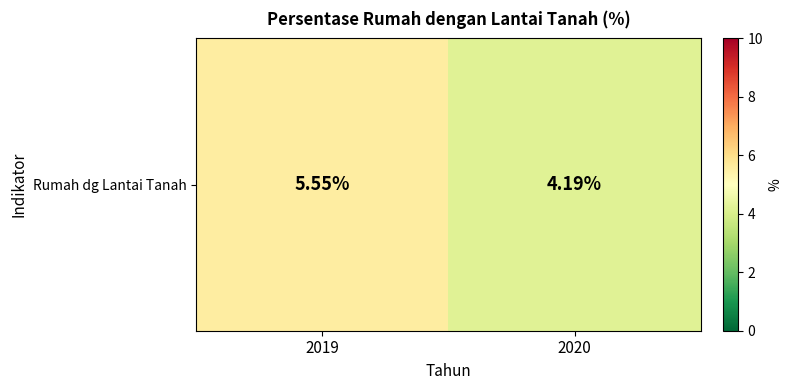

List the labels in order of value, smallest first.

2020, 2019